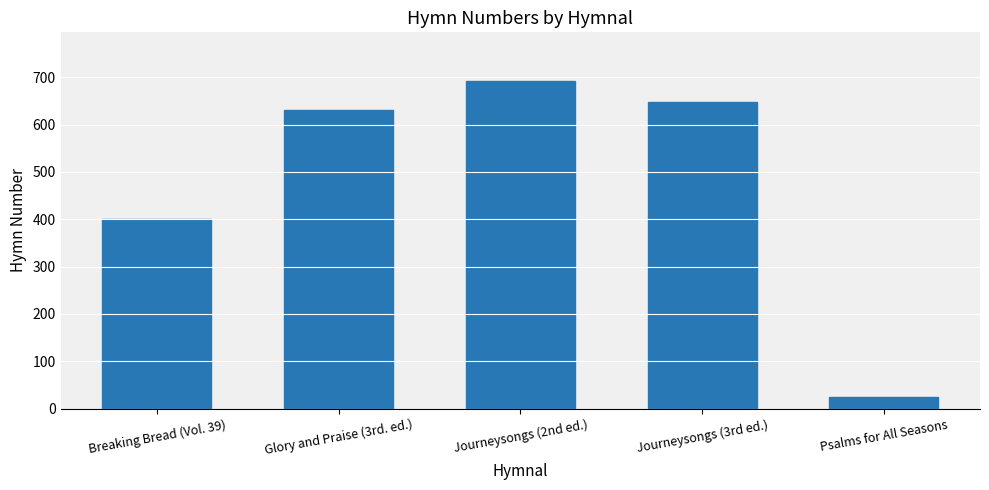

What is the label of the 2nd bar from the left?

Glory and Praise (3rd. ed.)